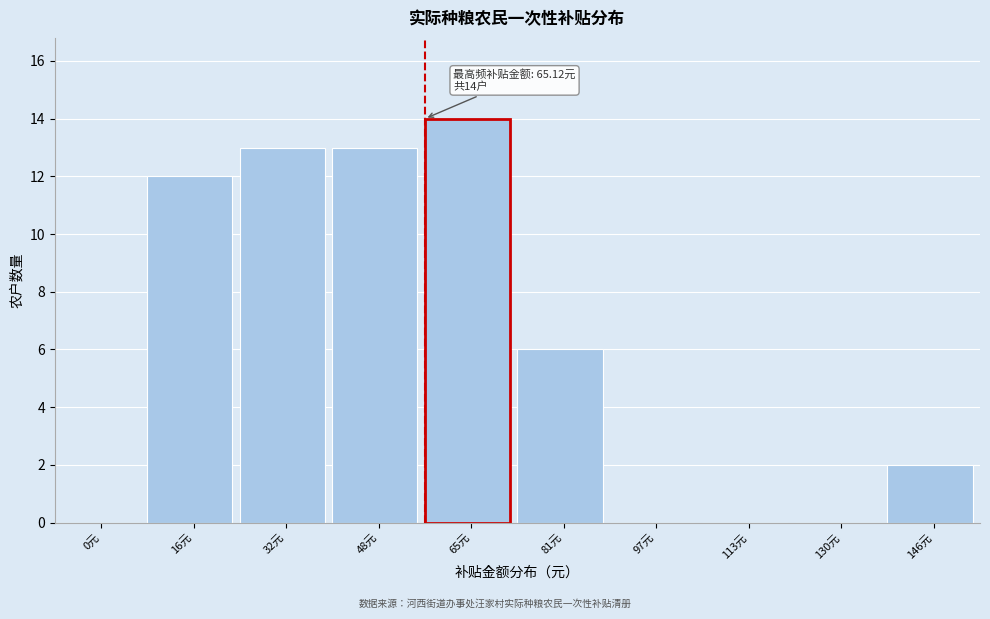

Reading right to left, what are all the values shown in this chart?

146元=2	130元=0	113元=0	97元=0	81元=6	65元=14	48元=13	32元=13	16元=12	0元=0